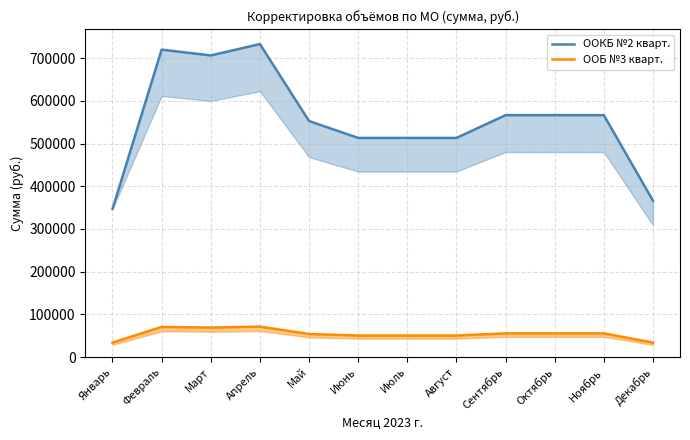

True or false: OOКБ №2 кварт. and ООБ №3 кварт. cross at least once.

False